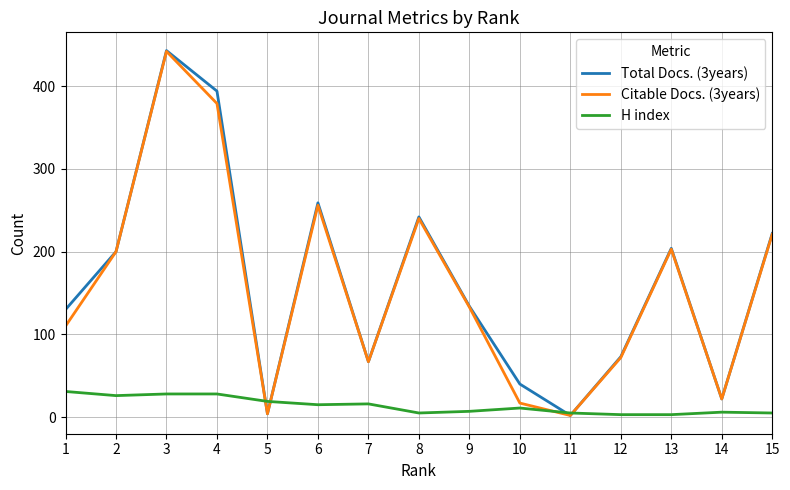

Is this an area chart (filled region under the line)?

No